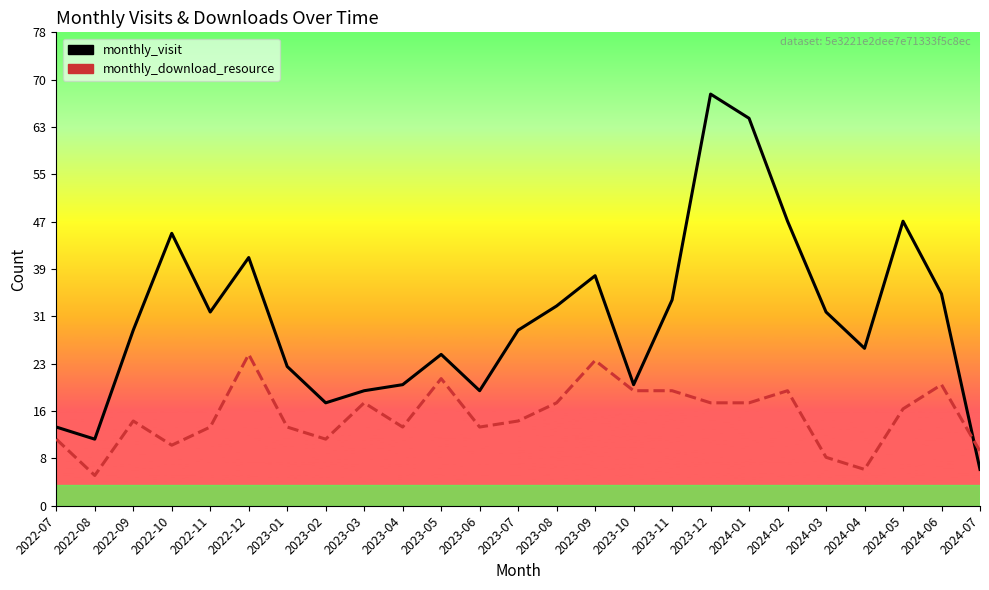

Reading left to right, list all the values displayed in this chart.

monthly_visit: 2022-07=13	2022-08=11	2022-09=29	2022-10=45	2022-11=32	2022-12=41	2023-01=23	2023-02=17	2023-03=19	2023-04=20	2023-05=25	2023-06=19	2023-07=29	2023-08=33	2023-09=38	2023-10=20	2023-11=34	2023-12=68	2024-01=64	2024-02=47	2024-03=32	2024-04=26	2024-05=47	2024-06=35	2024-07=6
monthly_download_resource: 2022-07=11	2022-08=5	2022-09=14	2022-10=10	2022-11=13	2022-12=25	2023-01=13	2023-02=11	2023-03=17	2023-04=13	2023-05=21	2023-06=13	2023-07=14	2023-08=17	2023-09=24	2023-10=19	2023-11=19	2023-12=17	2024-01=17	2024-02=19	2024-03=8	2024-04=6	2024-05=16	2024-06=20	2024-07=9